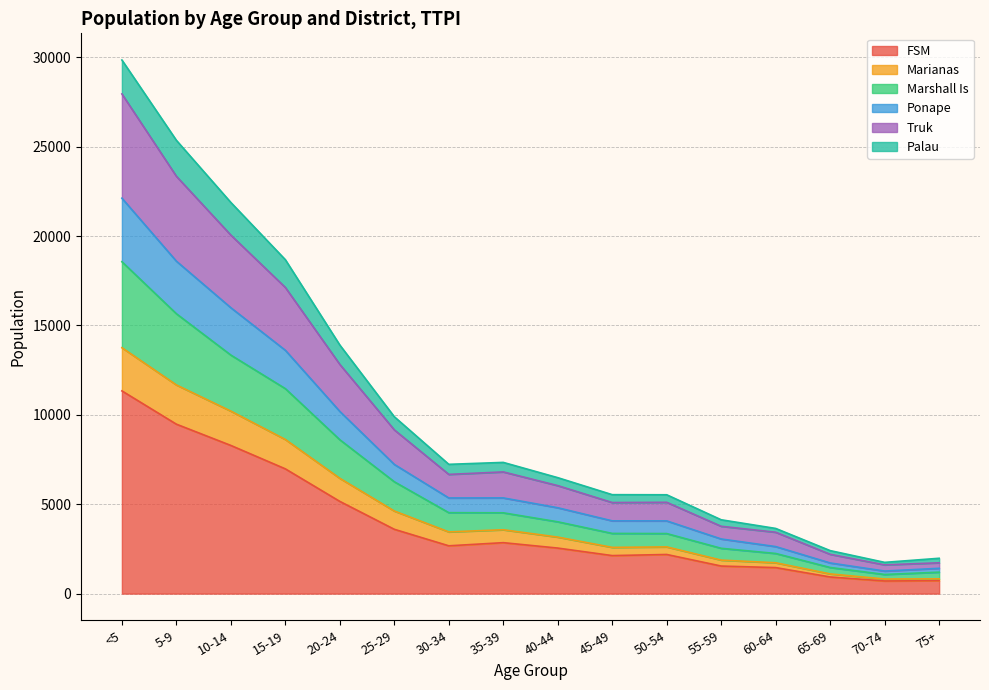

Reading left to right, list all the values displayed in this chart.

FSM: <5=11339	5-9=9477	10-14=8287	15-19=6977	20-24=5157	25-29=3597	30-34=2673	35-39=2849	40-44=2546	45-49=2126	50-54=2188	55-59=1541	60-64=1454	65-69=930	70-74=705	75+=723
Marianas: <5=13755	5-9=11672	10-14=10207	15-19=8621	20-24=6448	25-29=4620	30-34=3451	35-39=3571	40-44=3160	45-49=2585	50-54=2612	55-59=1873	60-64=1725	65-69=1101	70-74=814	75+=825
Marshall Is: <5=18565	5-9=15655	10-14=13342	15-19=11465	20-24=8606	25-29=6256	30-34=4527	35-39=4519	40-44=4016	45-49=3366	50-54=3358	55-59=2534	60-64=2244	65-69=1460	70-74=1069	75+=1199
Ponape: <5=22119	5-9=18595	10-14=15991	15-19=13611	20-24=10190	25-29=7227	30-34=5350	35-39=5353	40-44=4802	45-49=4069	50-54=4067	55-59=3055	60-64=2630	65-69=1714	70-74=1261	75+=1415
Truk: <5=27951	5-9=23345	10-14=20053	15-19=17126	20-24=12820	25-29=9159	30-34=6668	35-39=6807	40-44=6040	45-49=5094	50-54=5107	55-59=3765	60-64=3433	65-69=2198	70-74=1607	75+=1723
Palau: <5=29848	5-9=25356	10-14=21879	15-19=18678	20-24=13903	25-29=9893	30-34=7231	35-39=7339	40-44=6485	45-49=5534	50-54=5528	55-59=4129	60-64=3645	65-69=2404	70-74=1747	75+=1976